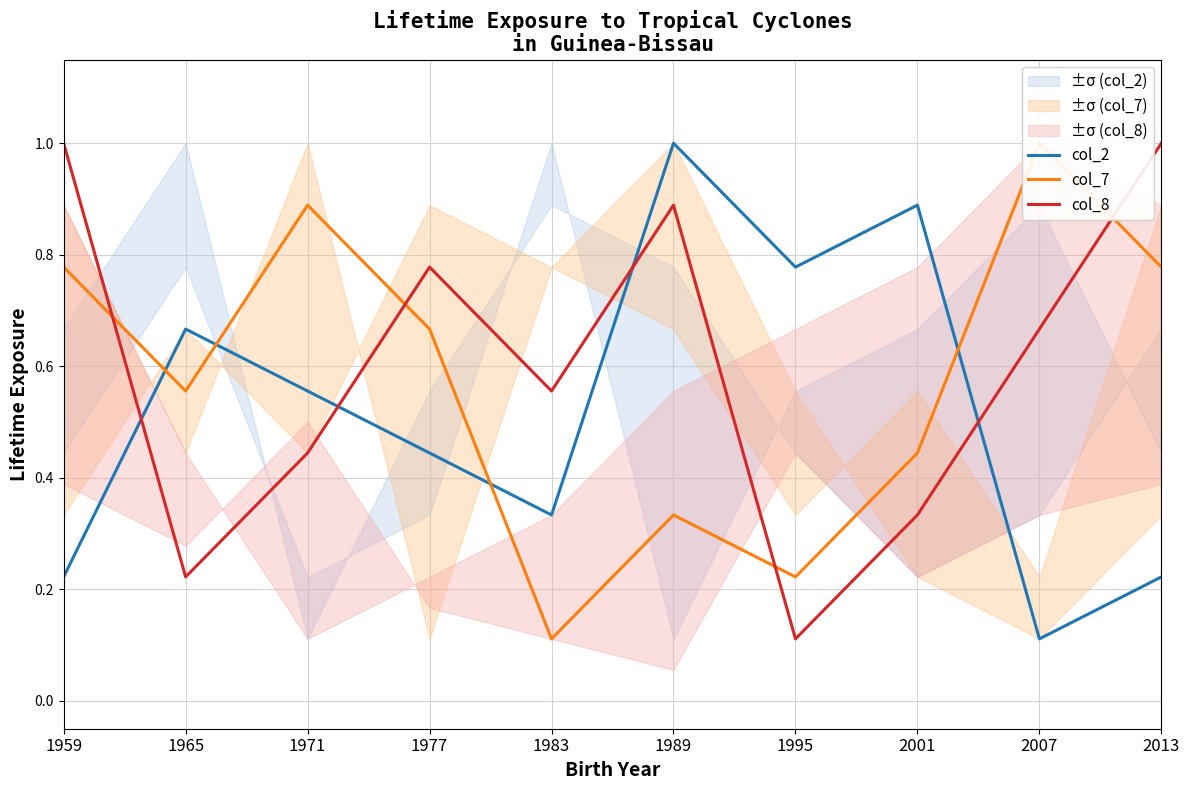

Where do col_2 and col_7 first cross each other?

1959 and 1965